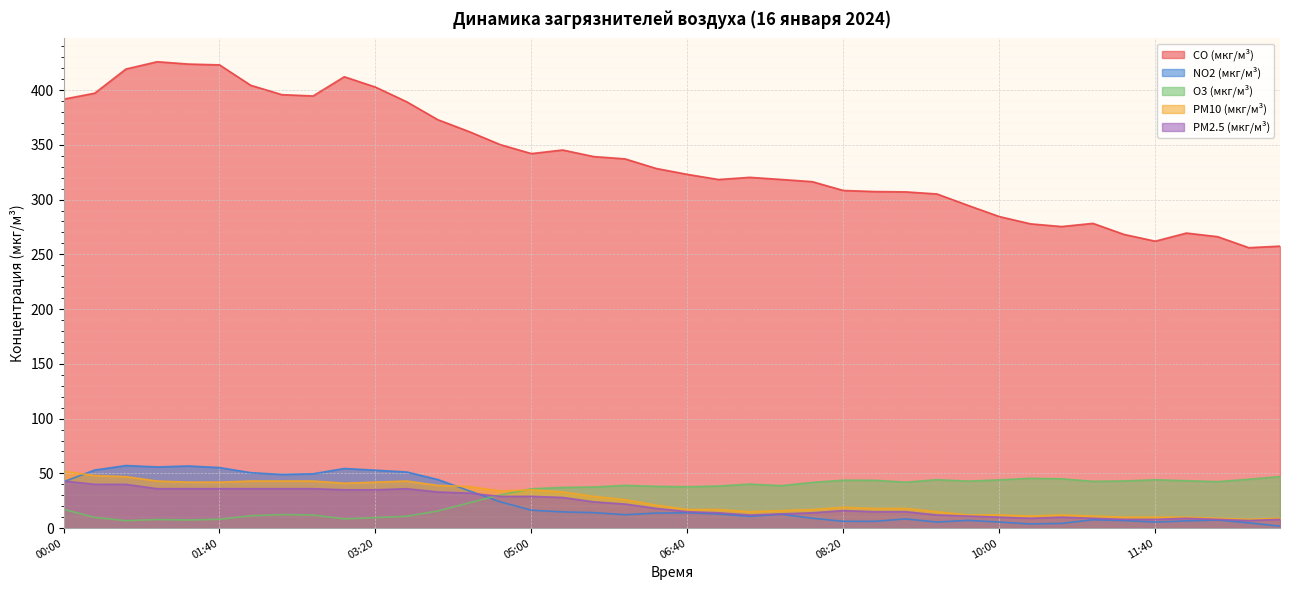

How many data points in PM2.5 (мкг/м³) are above 18?

19